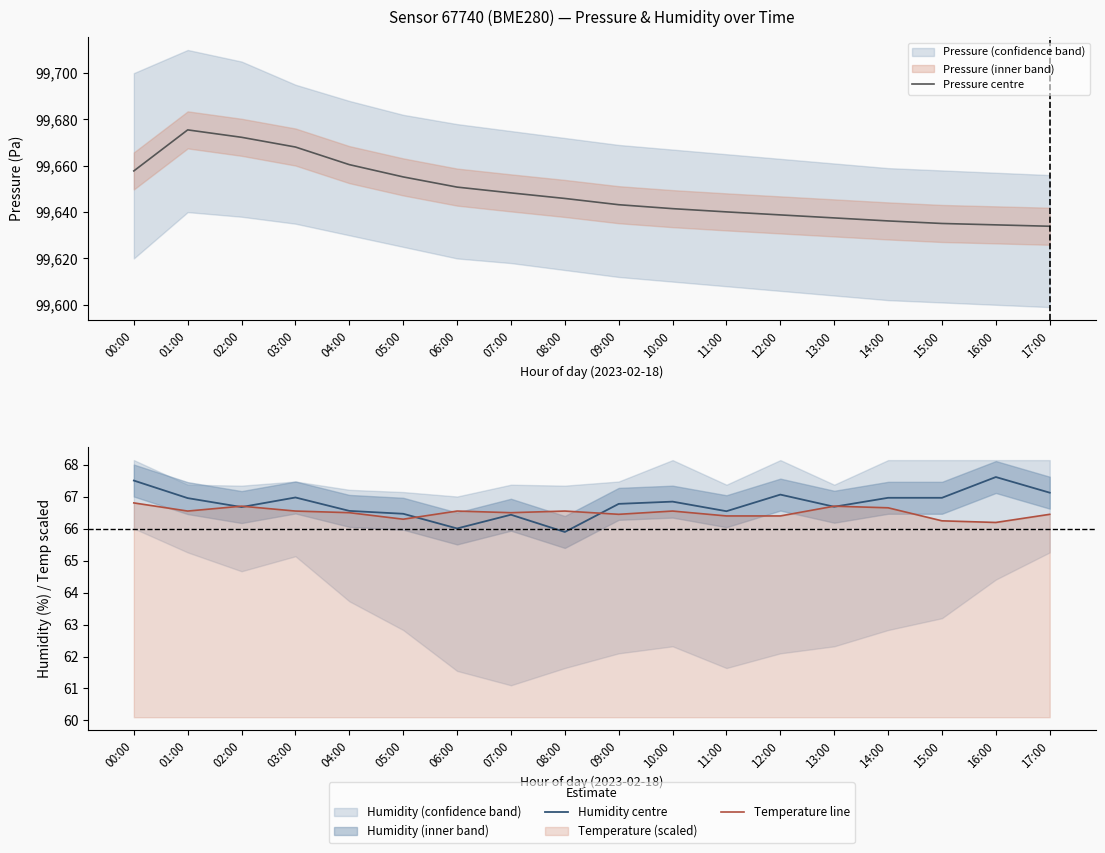

What is the label of the 11th point from the right?

07:00